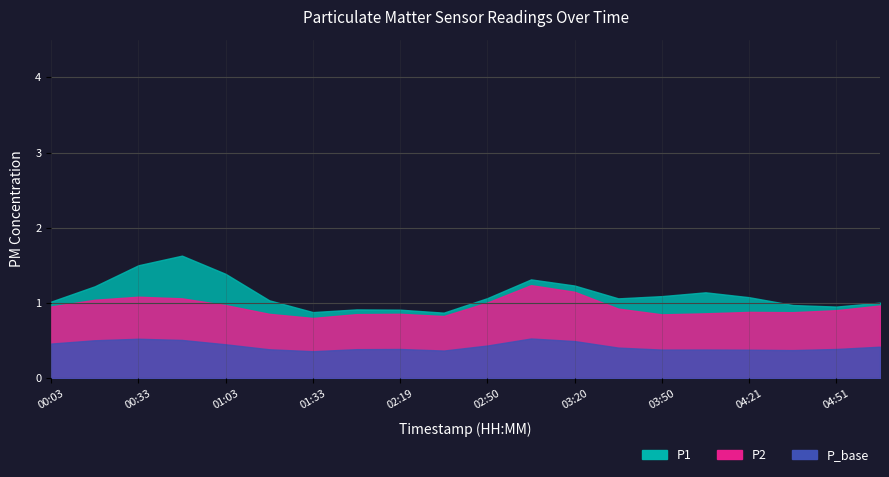

True or false: P2 has more than 2 interior local peaks.

True